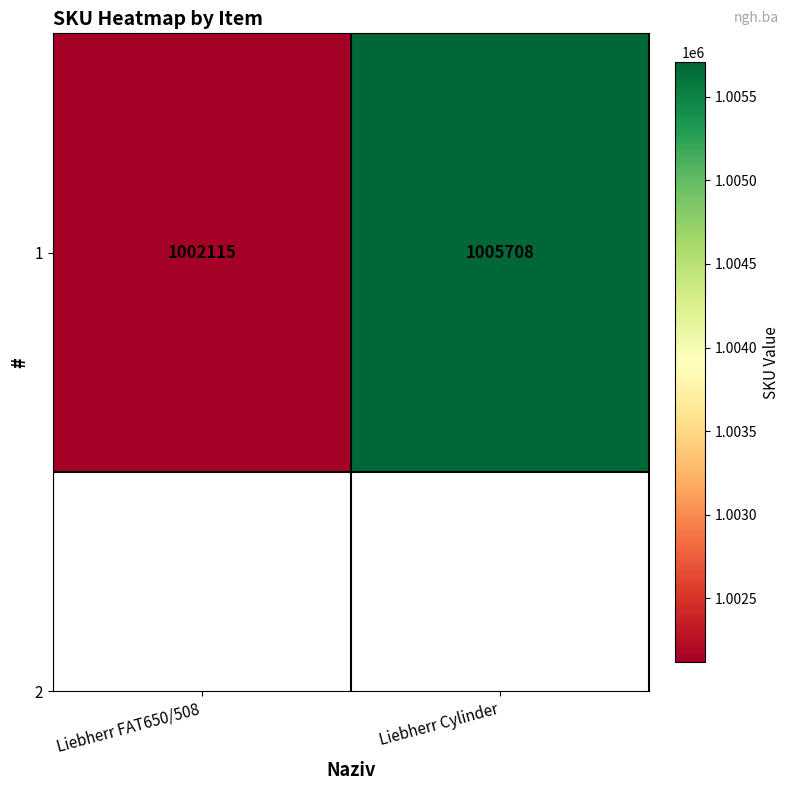

Between Liebherr Cylinder and Liebherr FAT650/508, which is larger?

Liebherr Cylinder